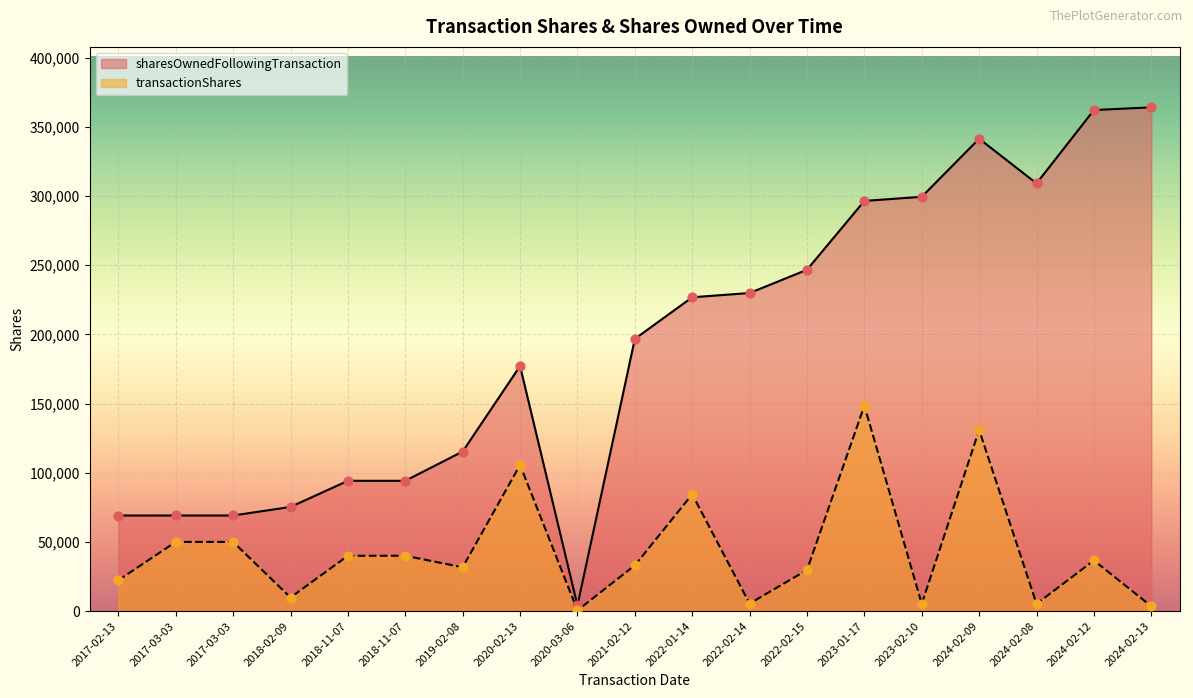

Which series reaches the minimum Y coordinate?

transactionShares